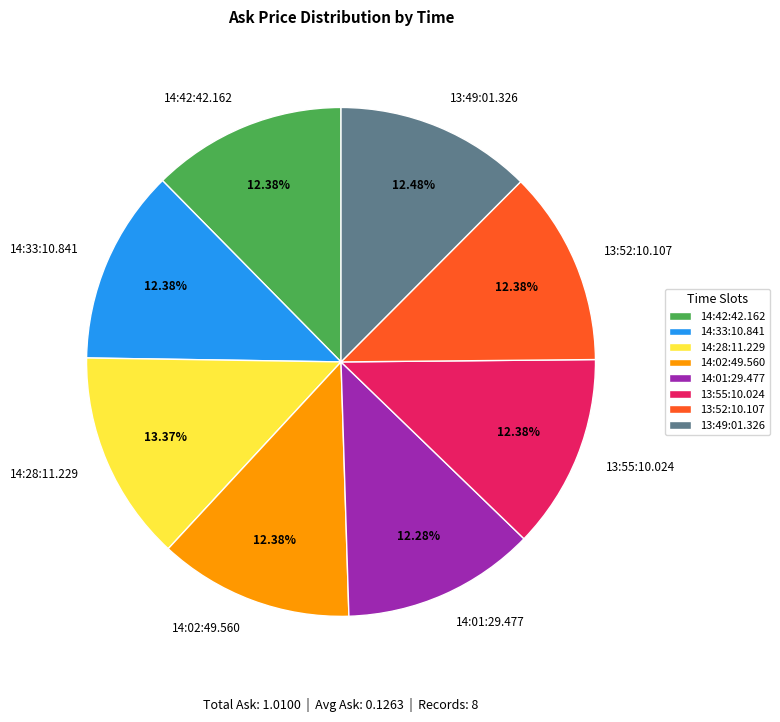

True or false: 14:01:29.477 accounts for 6% of the total.

False